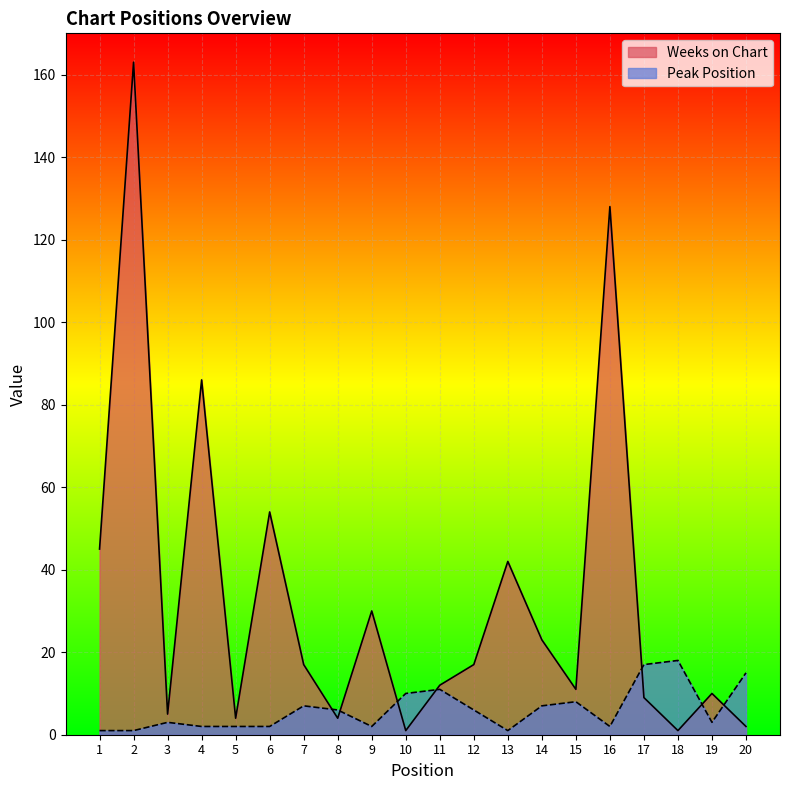

Where is the first local minimum for Weeks on Chart?

3